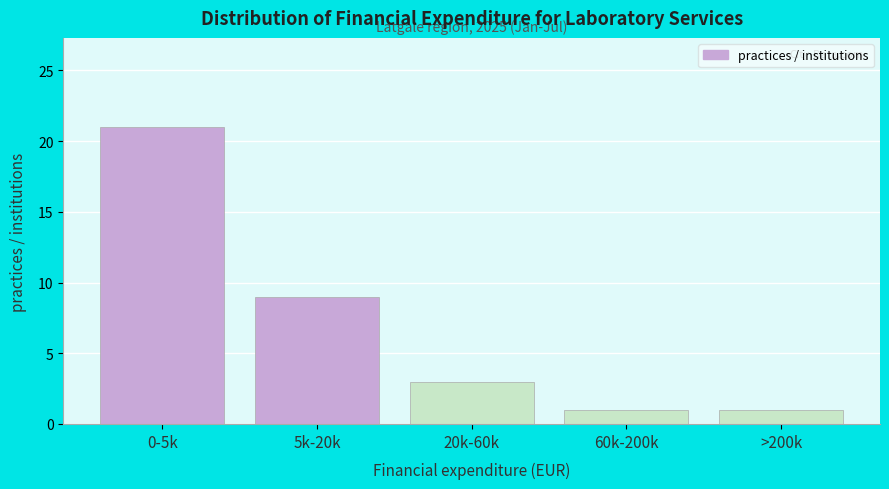

Reading left to right, list all the values displayed in this chart.

0-5k=21	5k-20k=9	20k-60k=3	60k-200k=1	>200k=1